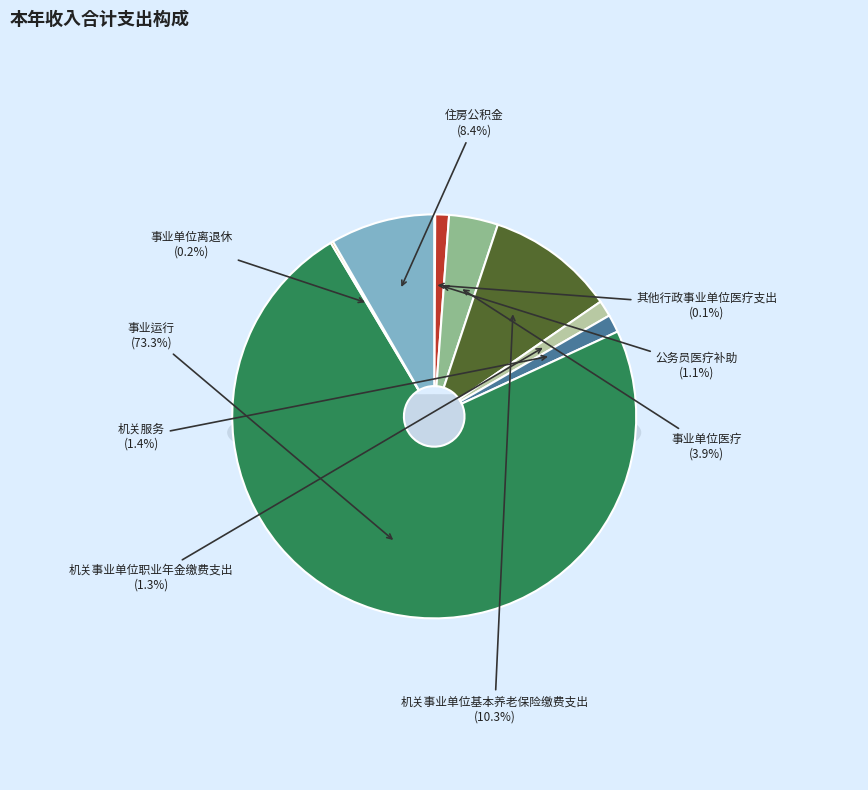

Does 事业运行 account for over 50% of the chart?

Yes